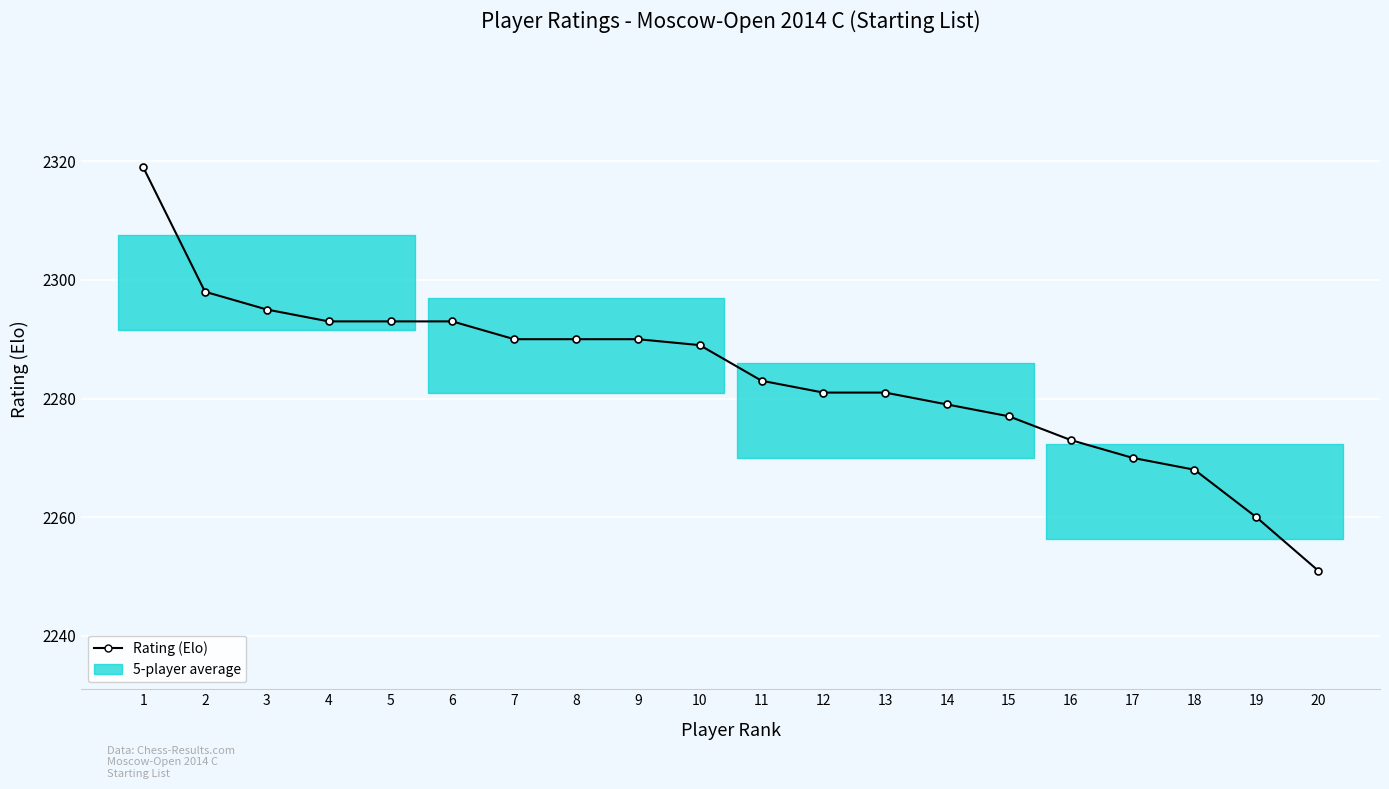

Approximately how many times larger is the value at 6 compared to 5?

1.0